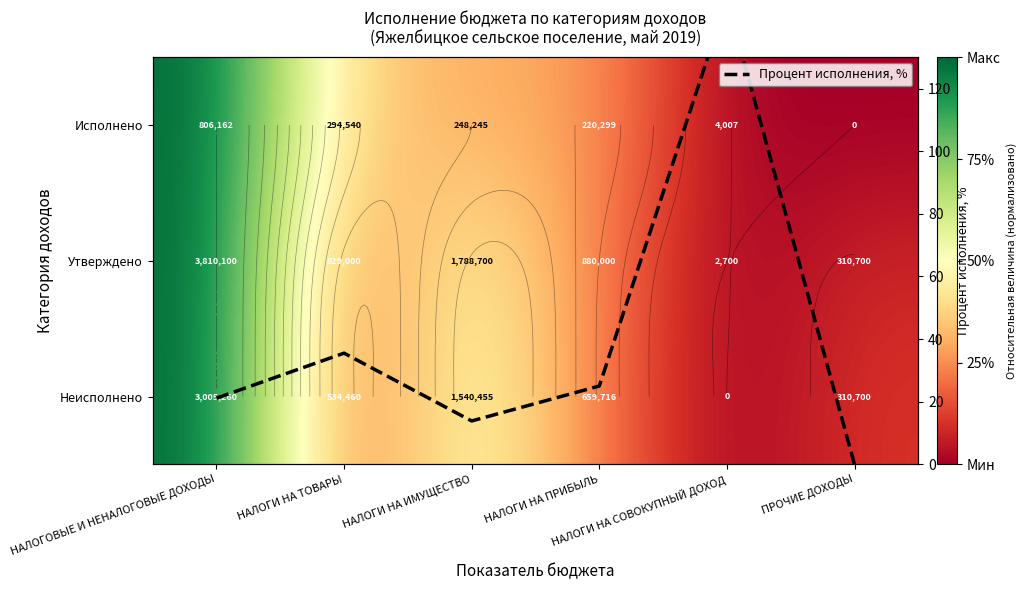

How many distinct data groups are displayed?

4